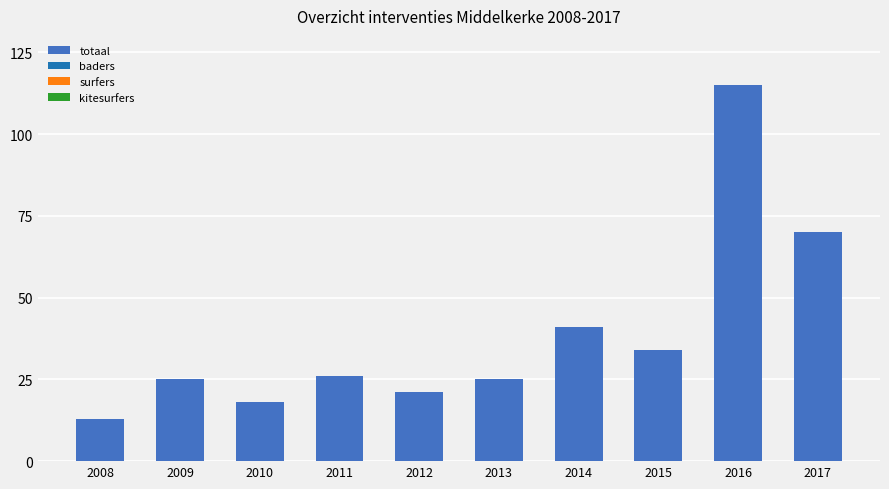

Reading left to right, extract all data points from this chart.

2008=13	2009=25	2010=18	2011=26	2012=21	2013=25	2014=41	2015=34	2016=115	2017=70